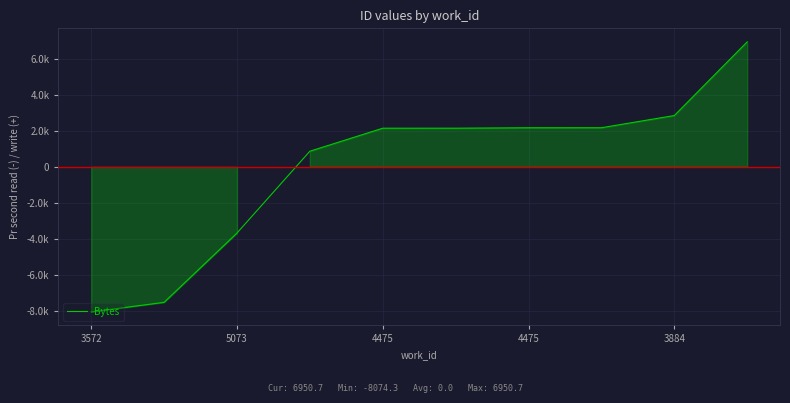

What is the greatest value displayed?

6950.7